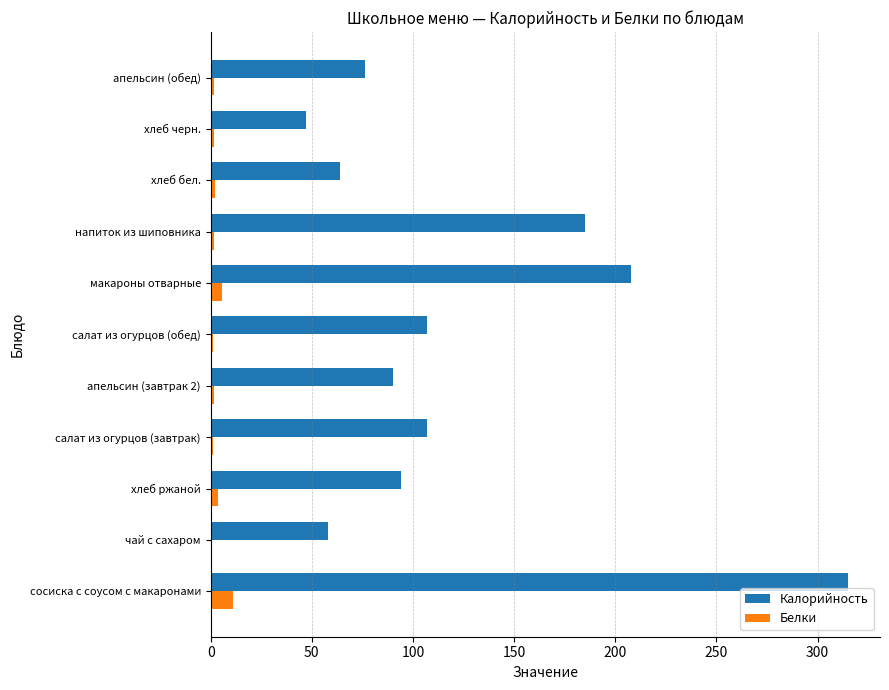

Which series has the largest total across all categories?

Калорийность